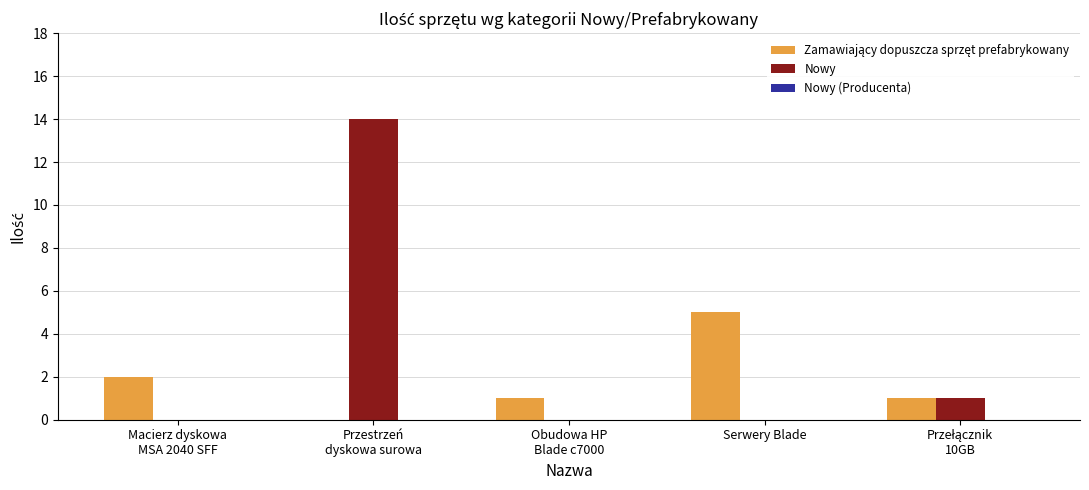

What is the sum of all Nowy values?

15